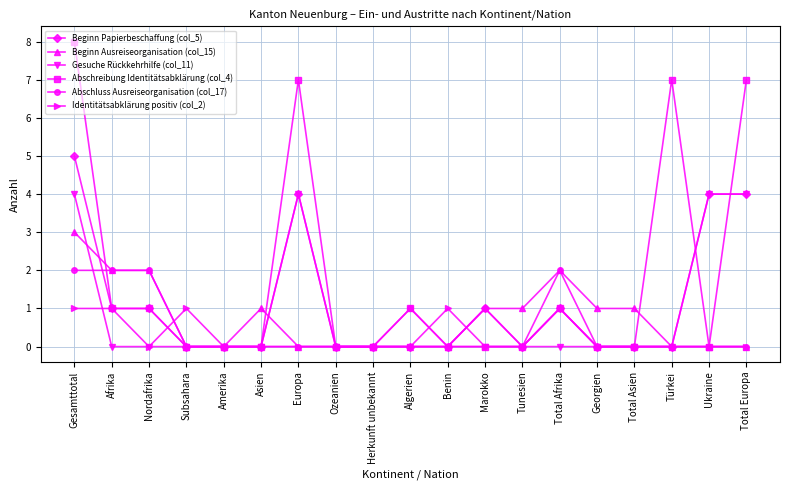

Reading left to right, what are all the values shown in this chart?

Beginn Papierbeschaffung (col_5): Gesamttotal=5	Afrika=1	Nordafrika=1	Subsahara=0	Amerika=0	Asien=0	Europa=4	Ozeanien=0	Herkunft unbekannt=0	Algerien=0	Benin=0	Marokko=1	Tunesien=0	Total Afrika=1	Georgien=0	Total Asien=0	Türkei=0	Ukraine=4	Total Europa=4
Beginn Ausreiseorganisation (col_15): Gesamttotal=3	Afrika=2	Nordafrika=2	Subsahara=0	Amerika=0	Asien=1	Europa=0	Ozeanien=0	Herkunft unbekannt=0	Algerien=0	Benin=0	Marokko=1	Tunesien=1	Total Afrika=2	Georgien=1	Total Asien=1	Türkei=0	Ukraine=0	Total Europa=0
Gesuche Rückkehrhilfe (col_11): Gesamttotal=4	Afrika=0	Nordafrika=0	Subsahara=0	Amerika=0	Asien=0	Europa=4	Ozeanien=0	Herkunft unbekannt=0	Algerien=0	Benin=0	Marokko=0	Tunesien=0	Total Afrika=0	Georgien=0	Total Asien=0	Türkei=0	Ukraine=4	Total Europa=4
Abschreibung Identitätsabklärung (col_4): Gesamttotal=8	Afrika=1	Nordafrika=1	Subsahara=0	Amerika=0	Asien=0	Europa=7	Ozeanien=0	Herkunft unbekannt=0	Algerien=1	Benin=0	Marokko=0	Tunesien=0	Total Afrika=1	Georgien=0	Total Asien=0	Türkei=7	Ukraine=0	Total Europa=7
Abschluss Ausreiseorganisation (col_17): Gesamttotal=2	Afrika=2	Nordafrika=2	Subsahara=0	Amerika=0	Asien=0	Europa=0	Ozeanien=0	Herkunft unbekannt=0	Algerien=1	Benin=0	Marokko=1	Tunesien=0	Total Afrika=2	Georgien=0	Total Asien=0	Türkei=0	Ukraine=0	Total Europa=0
Identitätsabklärung positiv (col_2): Gesamttotal=1	Afrika=1	Nordafrika=0	Subsahara=1	Amerika=0	Asien=0	Europa=0	Ozeanien=0	Herkunft unbekannt=0	Algerien=0	Benin=1	Marokko=0	Tunesien=0	Total Afrika=1	Georgien=0	Total Asien=0	Türkei=0	Ukraine=0	Total Europa=0